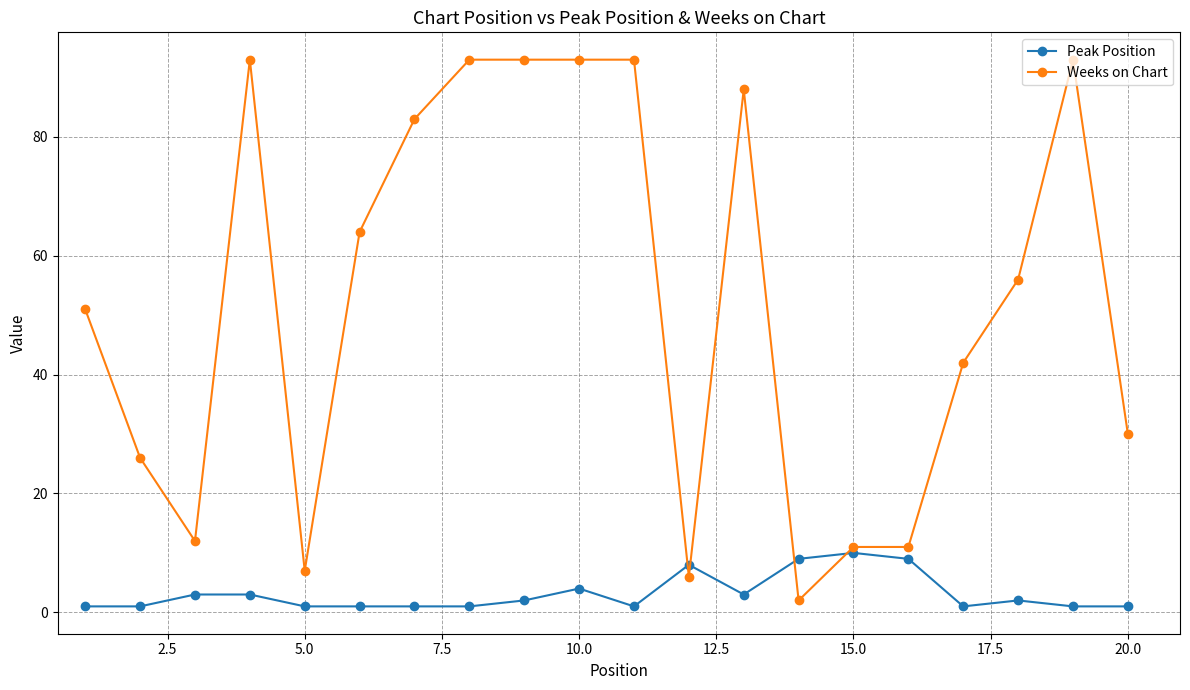

Reading left to right, what are all the values shown in this chart?

Peak Position: 1	1	3	3	1	1	1	1	2	4	1	8	3	9	10	9	1	2	1	1
Weeks on Chart: 51	26	12	93	7	64	83	93	93	93	93	6	88	2	11	11	42	56	93	30